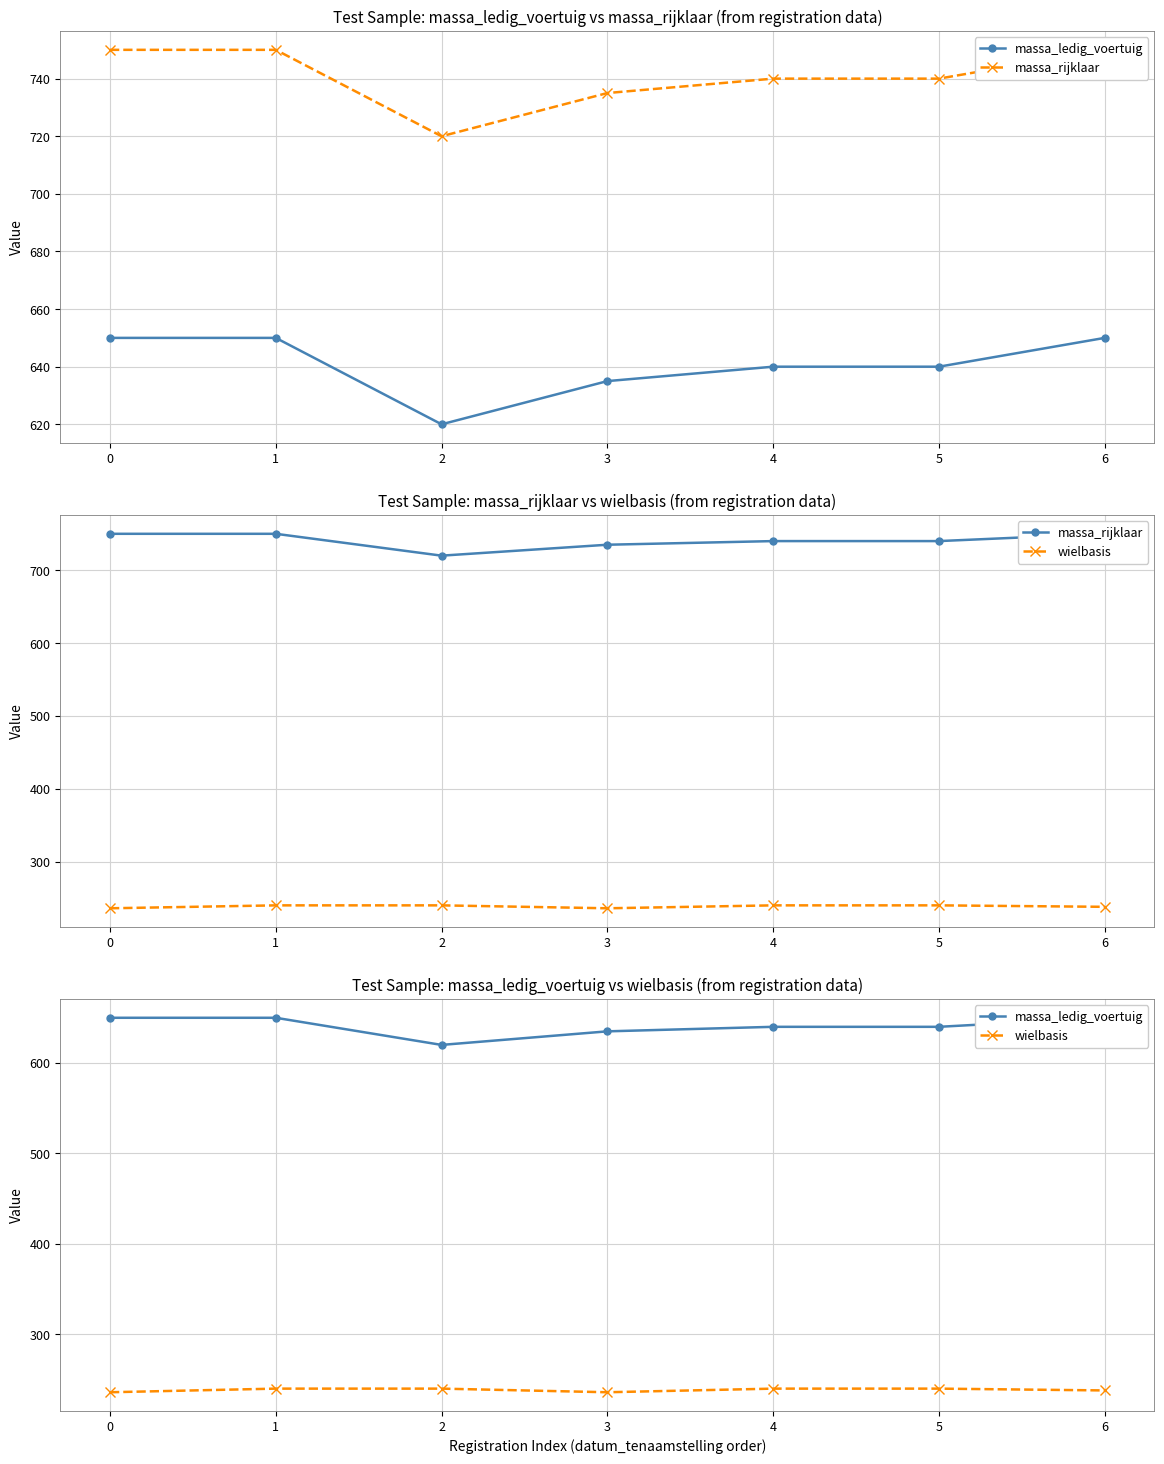

Which series has the widest spread of values?

massa_ledig_voertuig